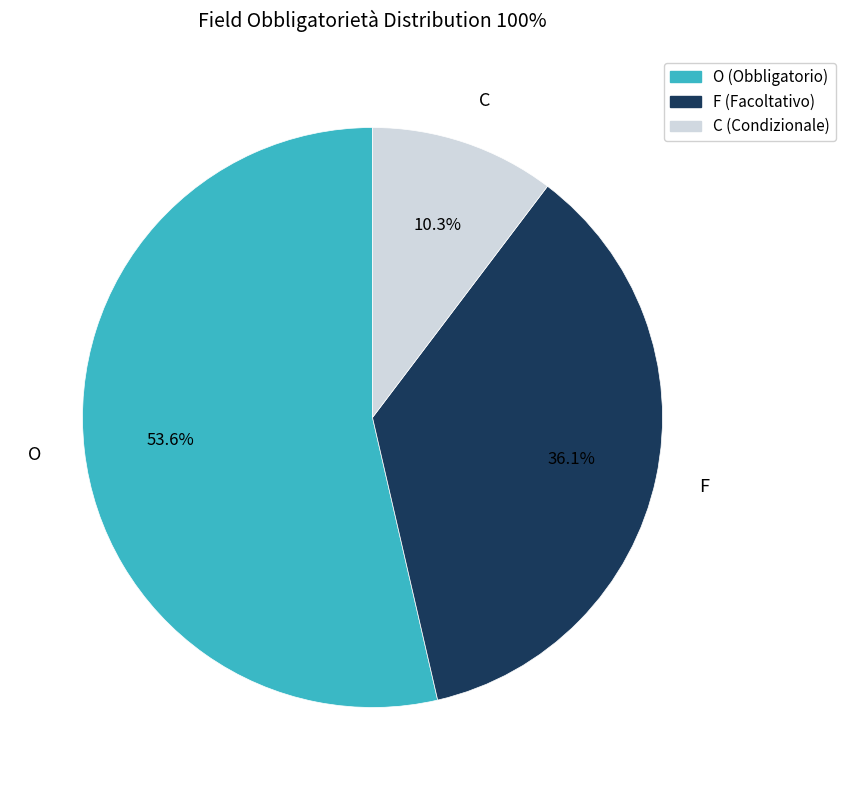

What portion of the pie excludes C?

89.7%